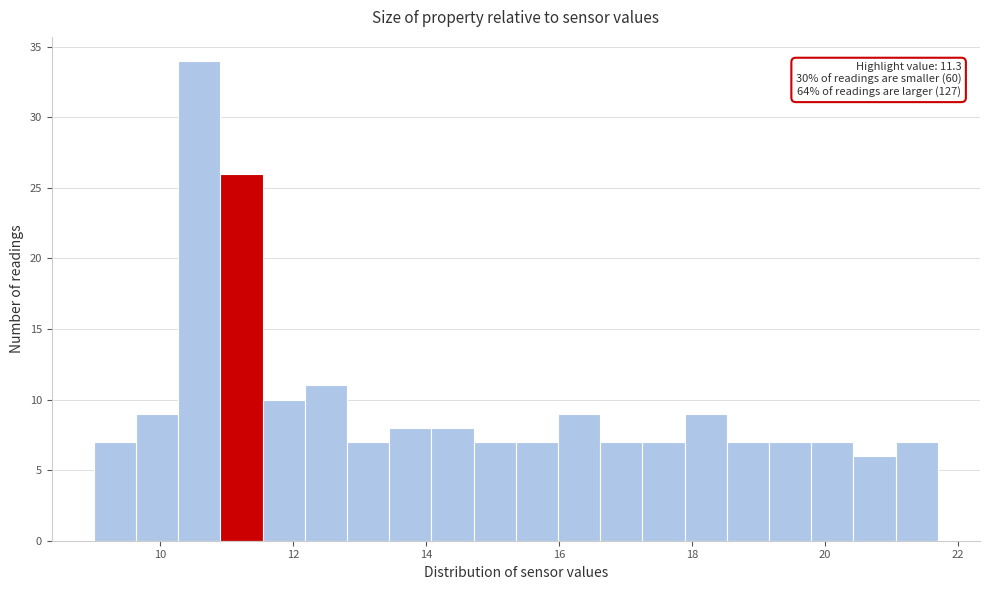

Read against the x-axis, roughly where is the centre of the tallest bar?

10.6